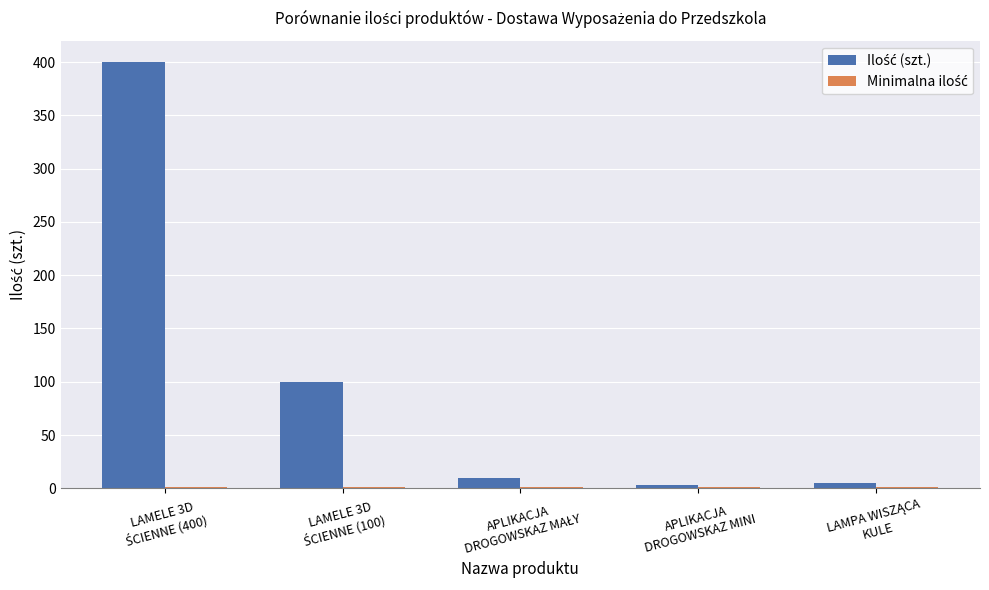

What is the maximum value shown in the chart?

400